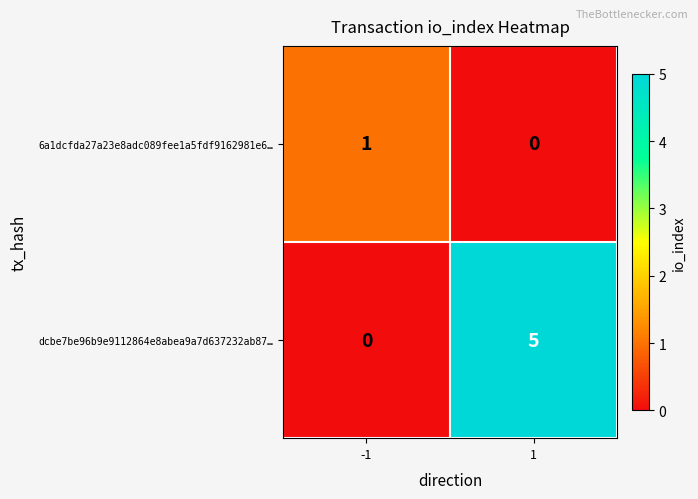

Which series has the widest spread of values?

dcbe7be96b9e9112864e8abea9a7d637232ab87…